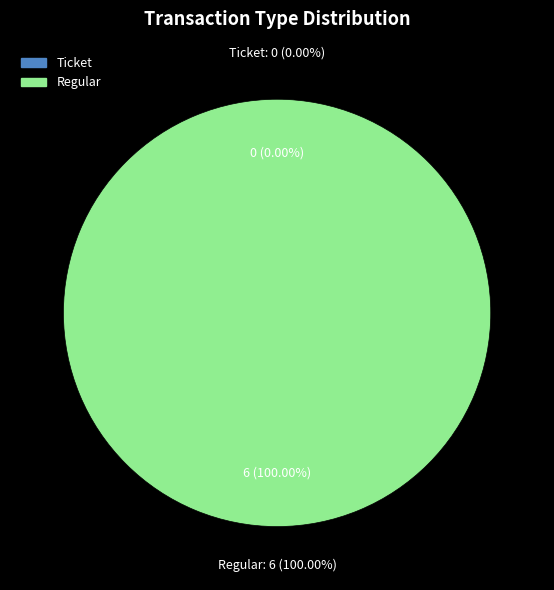

To the nearest percent, what is the average slice percentage?

50%